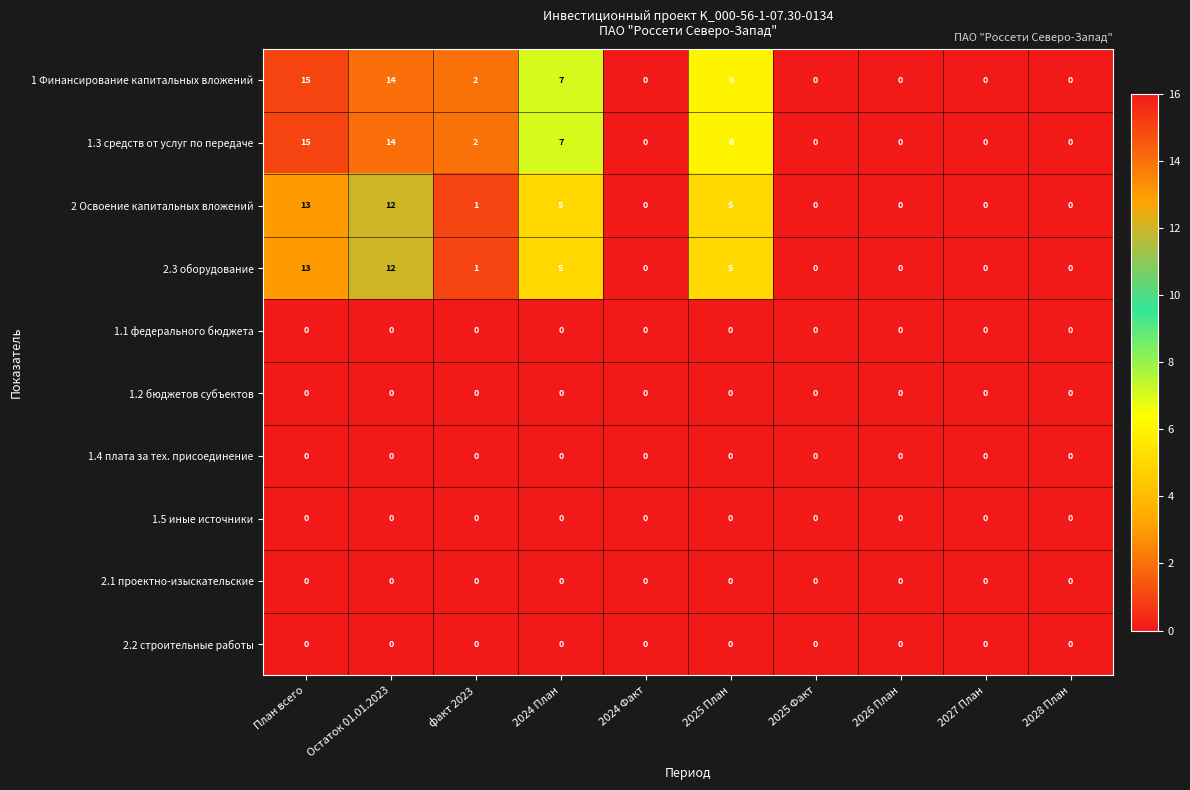

What is the difference between the second highest and minimum values in the 1.3 средств от услуг по передаче series?

14